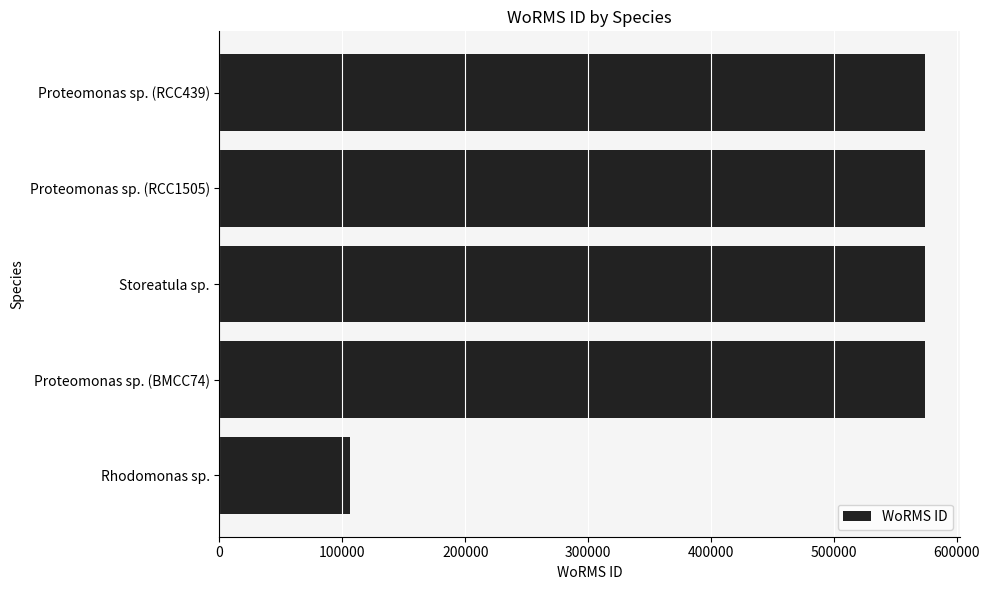

How many distinct data groups are displayed?

1